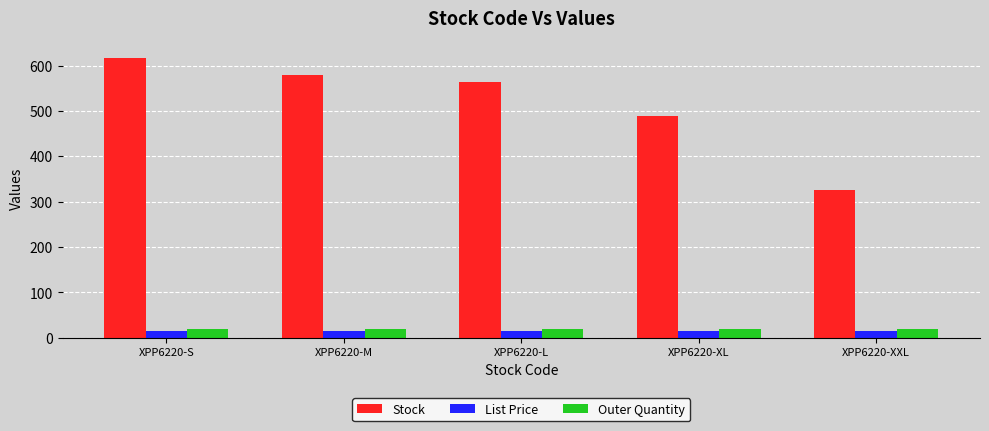

Count the number of data series in this chart.

3